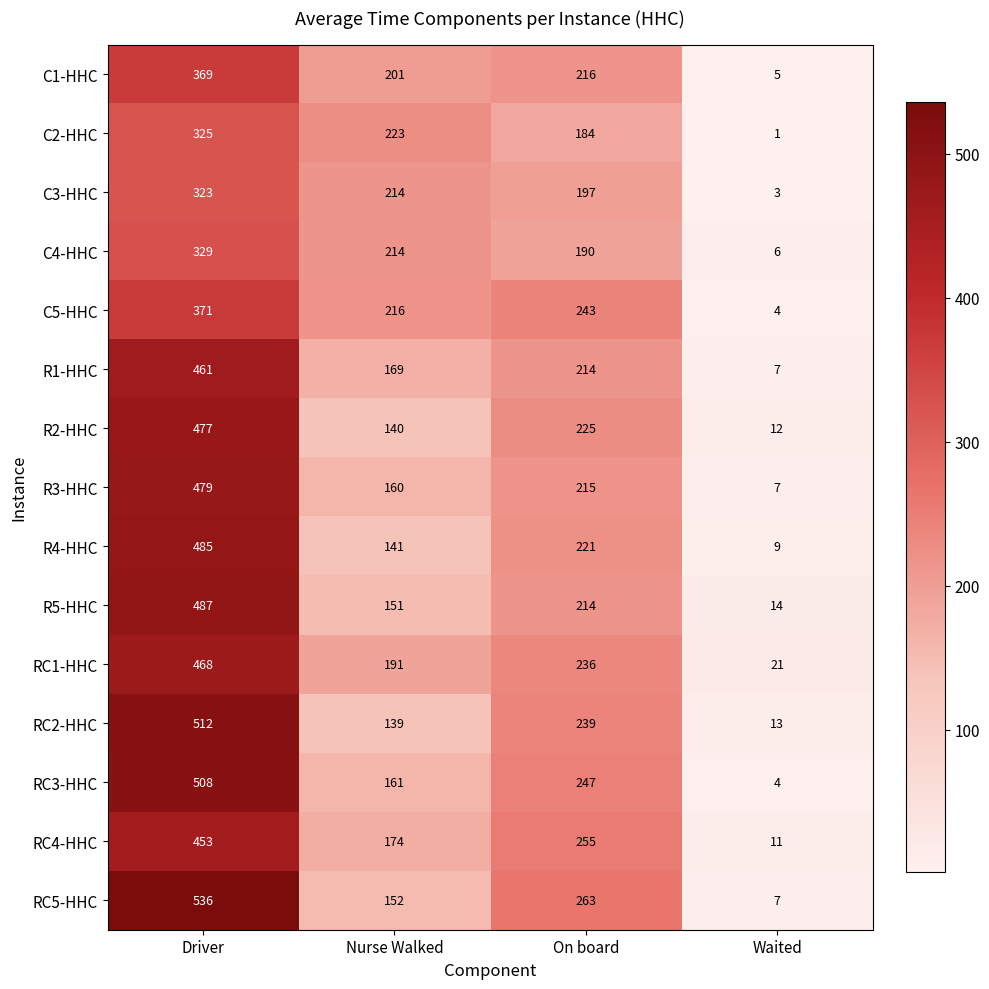

Between Driver and Nurse Walked, which series saw the biggest shift?

RC5-HHC